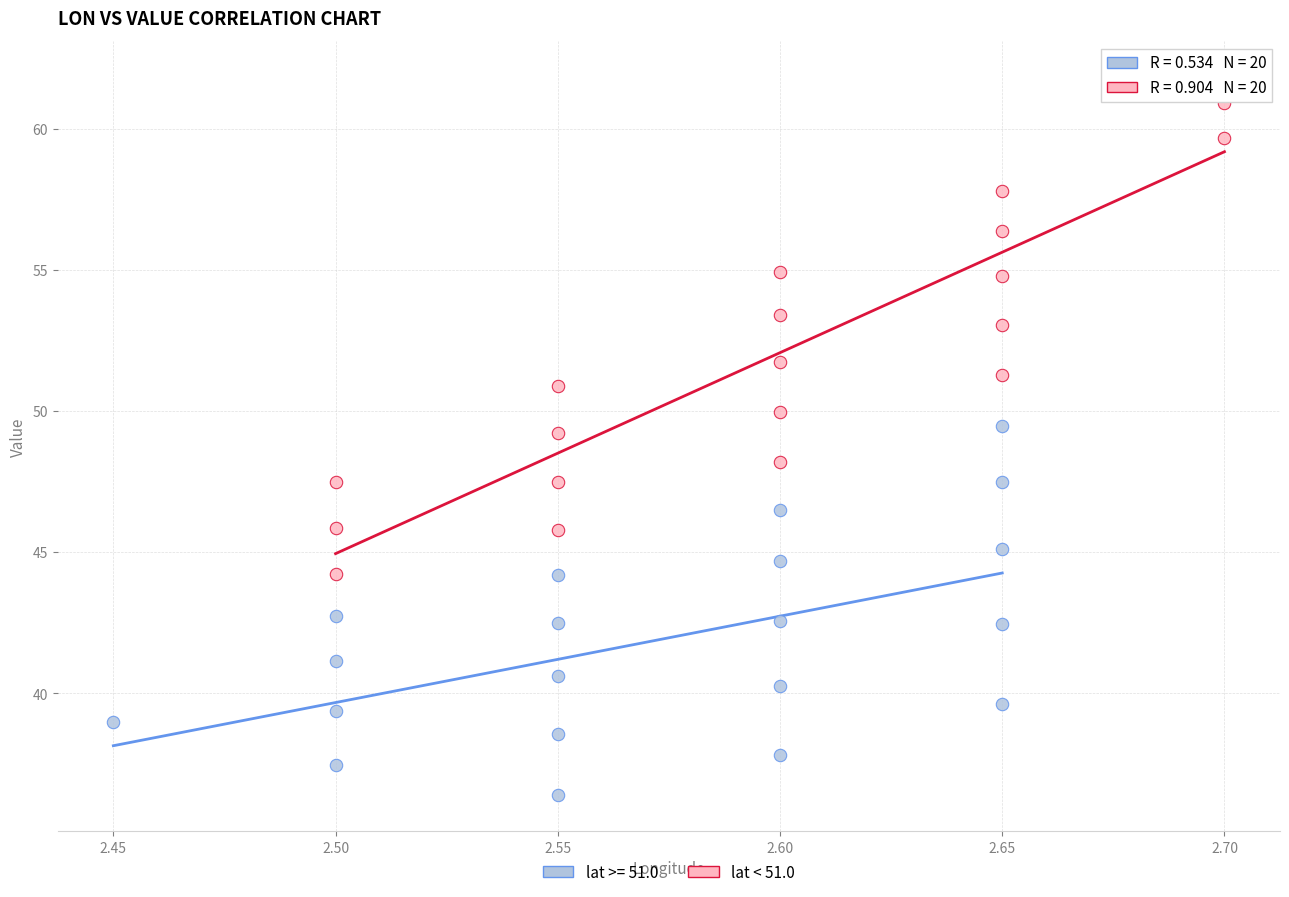

Which series contains the lowest Y value?

lat >= 51.0